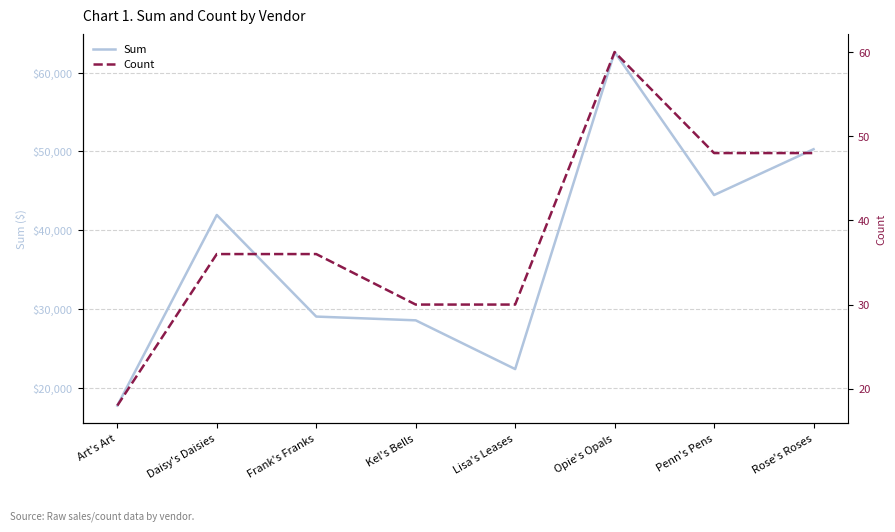

Rank the series by their average value, from highest to lowest.

Sum, Count